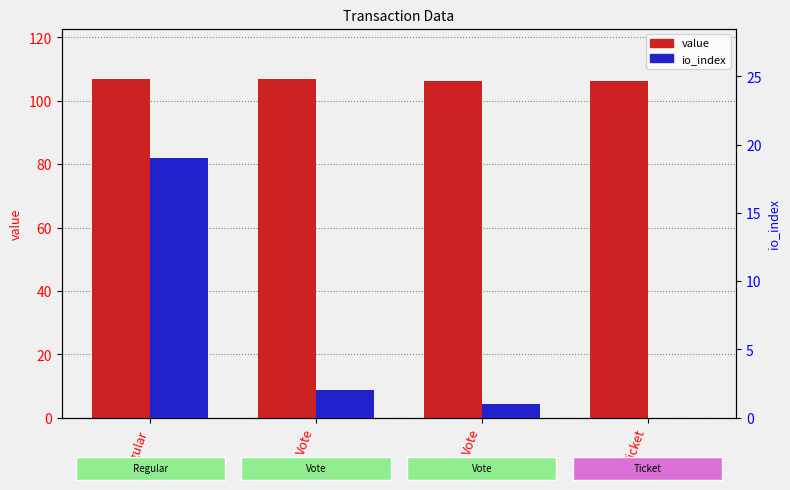

What is the label of the 4th bar from the right?

Regular